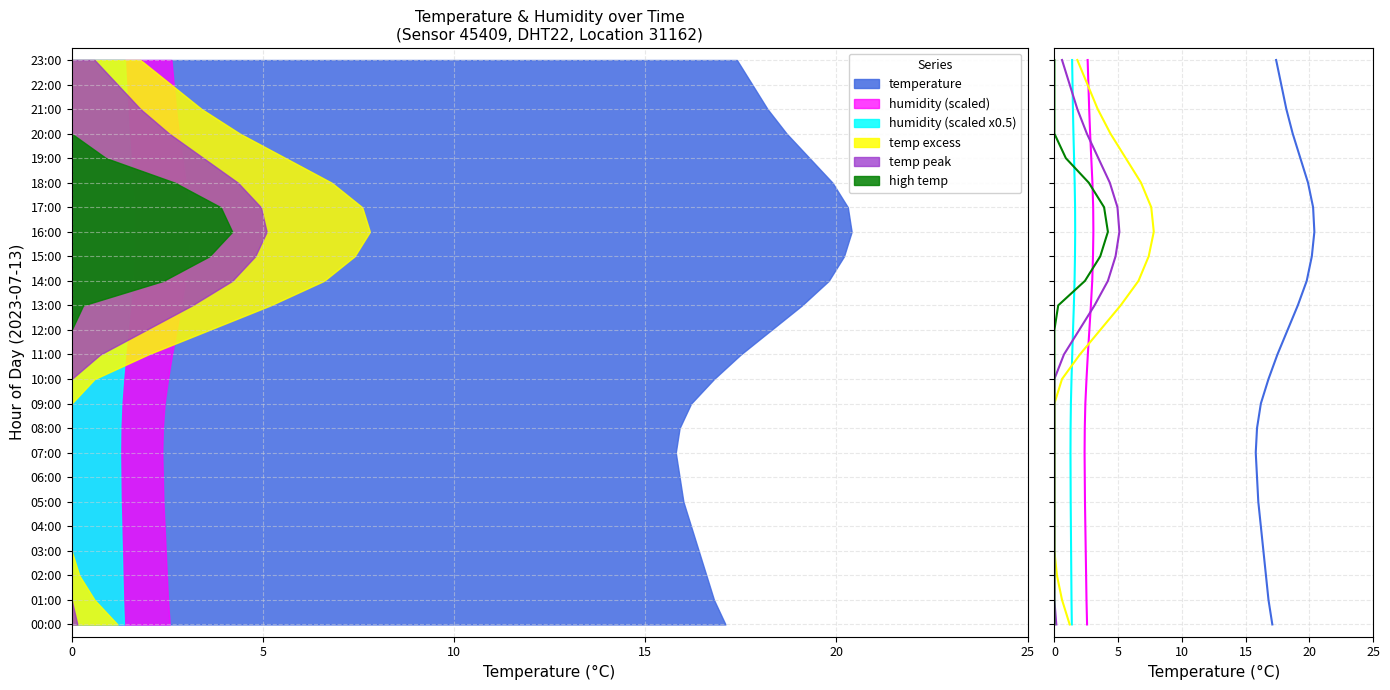

Which series has the largest total across all categories?

temperature